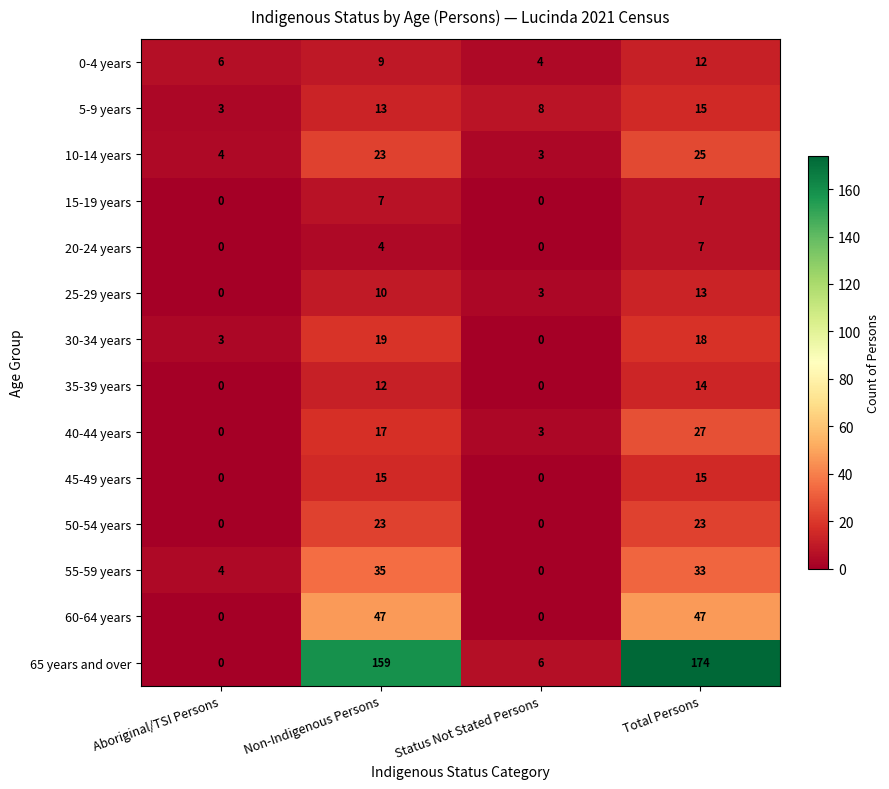

The value of 55-59 years at Non-Indigenous Persons is 13. True or false?

False